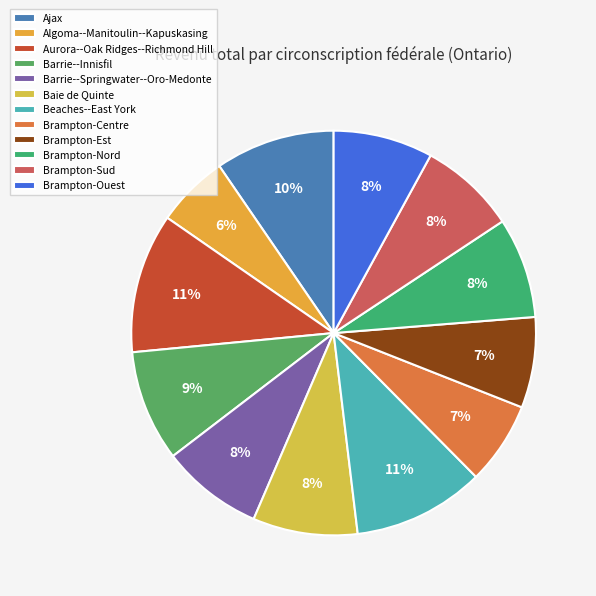

Is the sum of Aurora--Oak Ridges--Richmond Hill and Barrie--Springwater--Oro-Medonte greater than half?

No